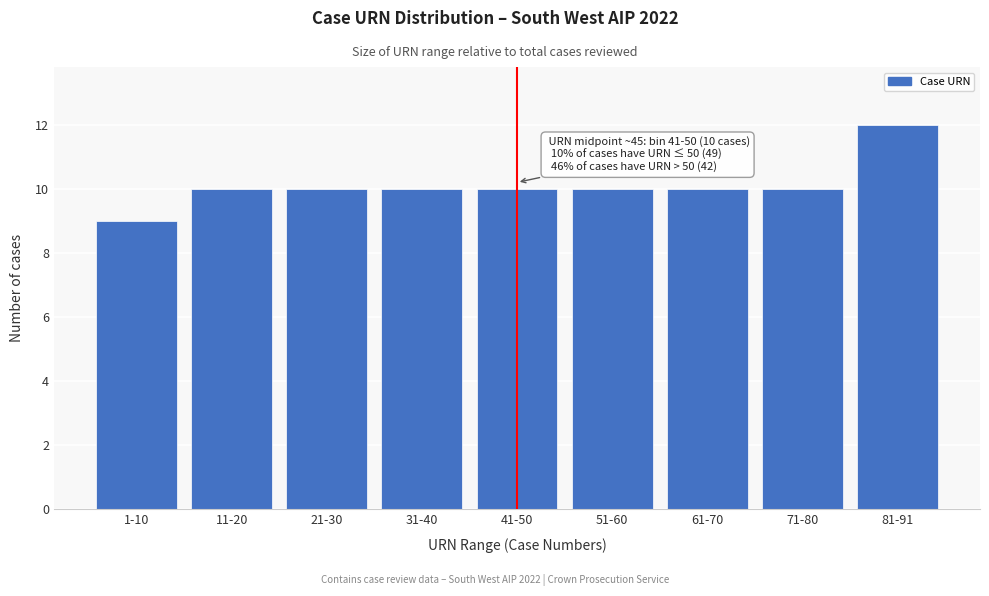

Reading left to right, list all the values displayed in this chart.

9	10	10	10	10	10	10	10	12